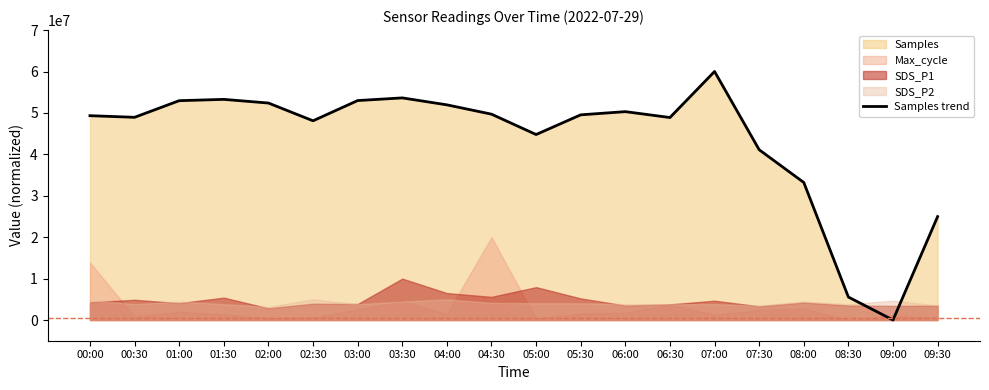

List the labels in order of value, largest first.

07:00, 03:30, 01:30, 03:00, 01:00, 02:00, 04:00, 06:00, 04:30, 05:30, 00:00, 00:30, 06:30, 02:30, 05:00, 07:30, 08:00, 09:30, 08:30, 09:00